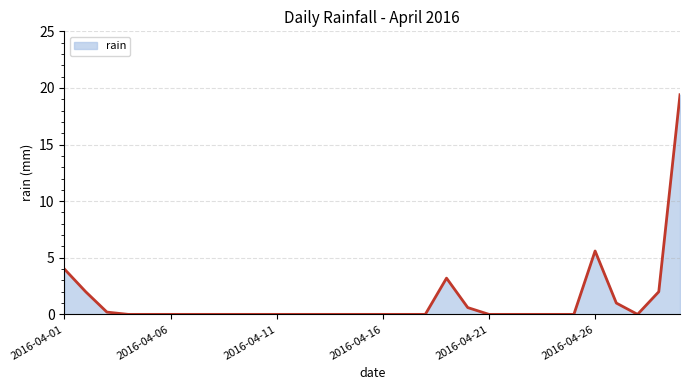

What is the difference between the maximum and minimum values?

19.4